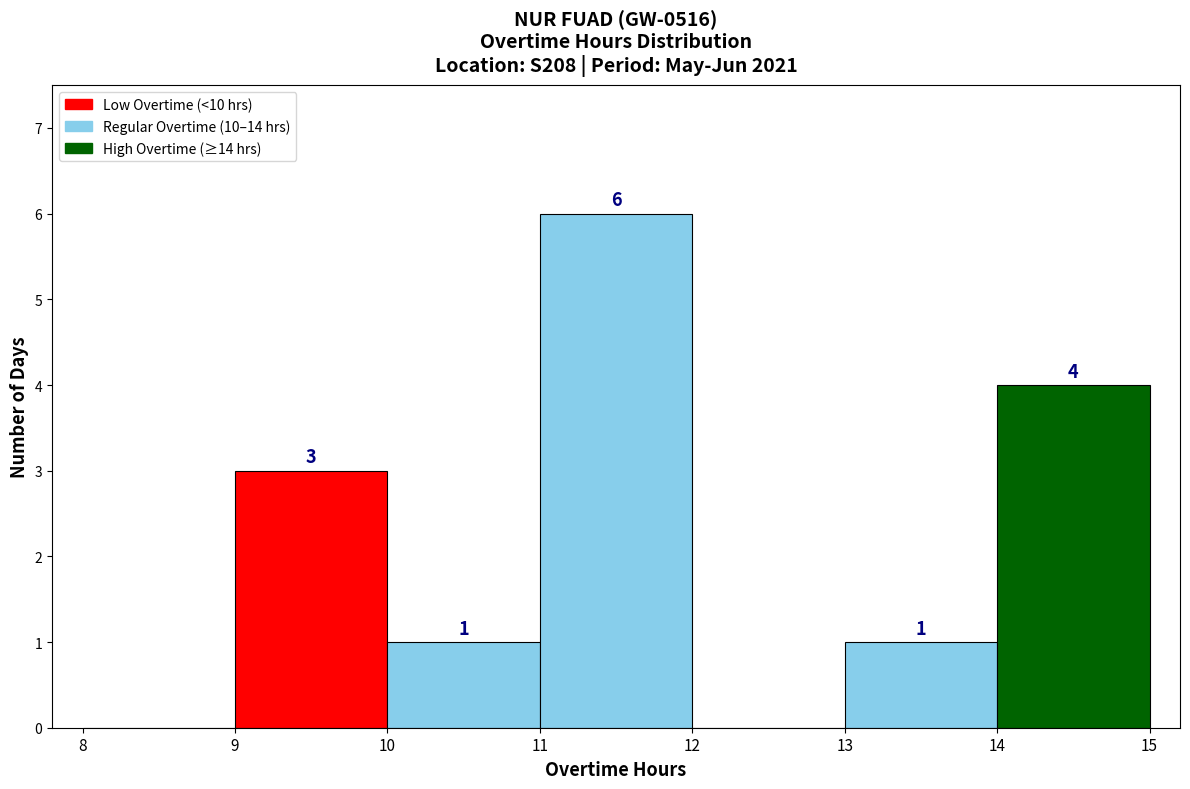

Which range on the x-axis has the tallest bar?

11 to 12